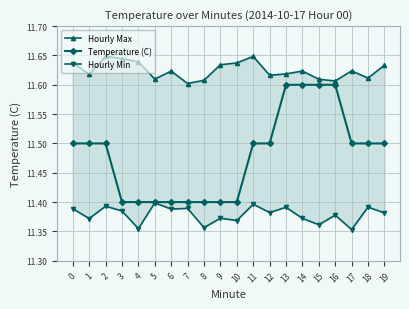

How many lines are shown in the chart?

3